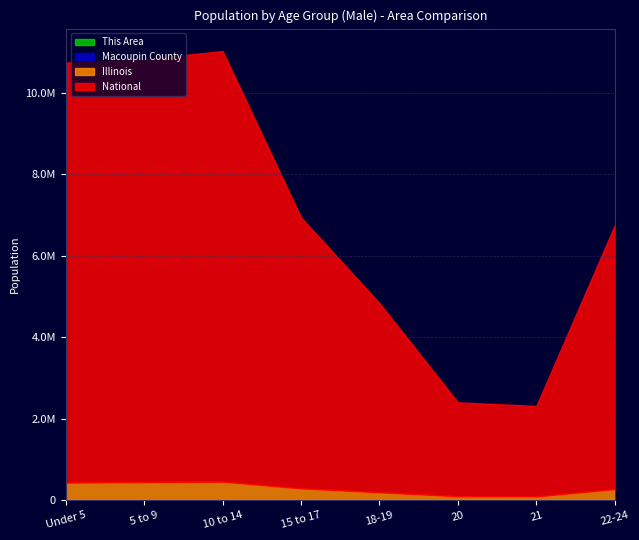

Is it true that Macoupin County equals 69 at 21?

False